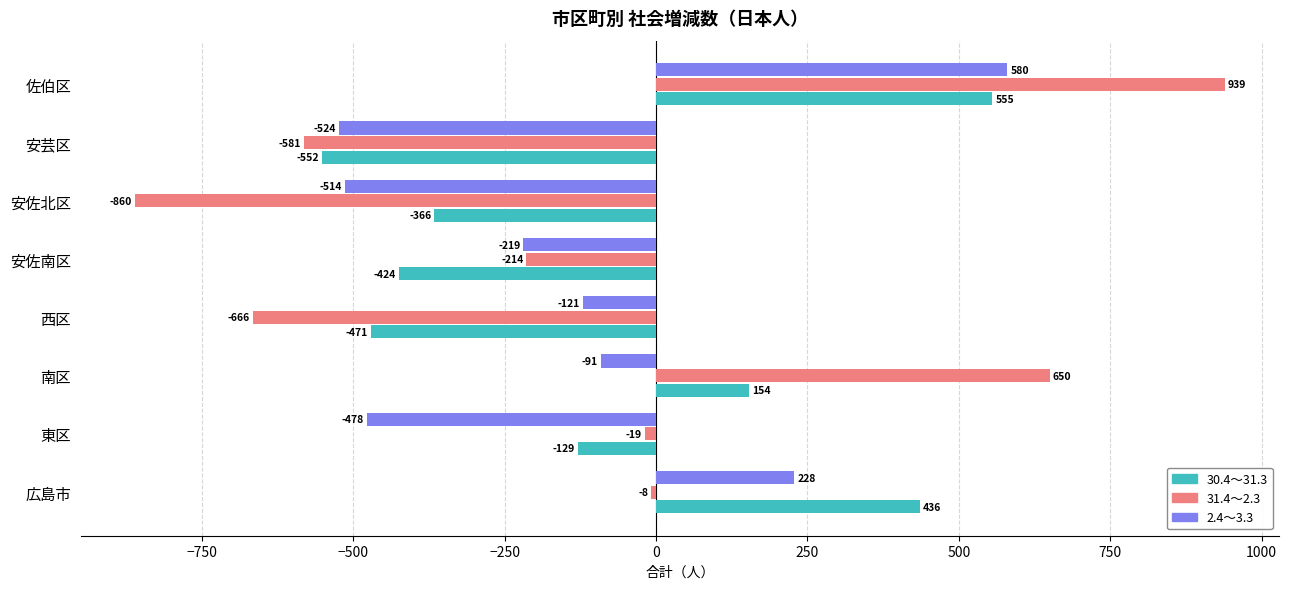

At which label does 30.4～31.3 reach its peak?

佐伯区